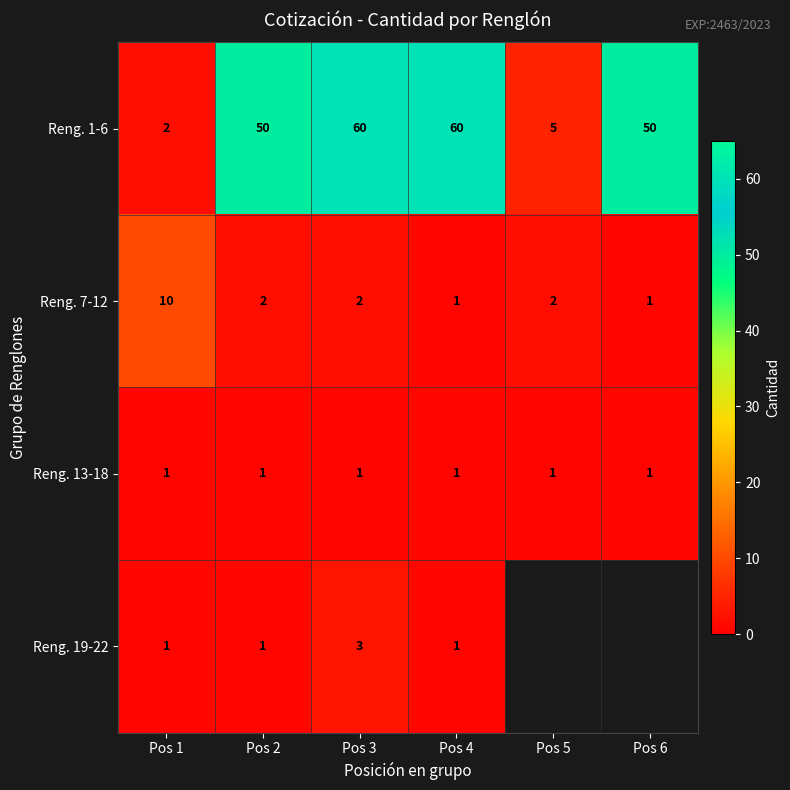

Where does the Reng. 7-12 series first go above 2?

Pos 1